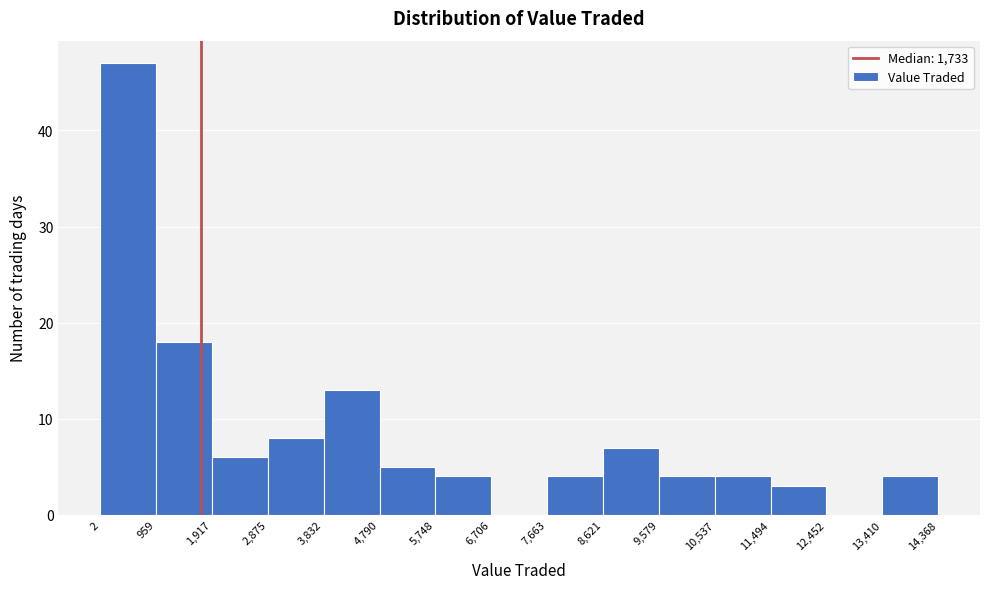

Over which range of the x-axis is the bar tallest?

2 to 959